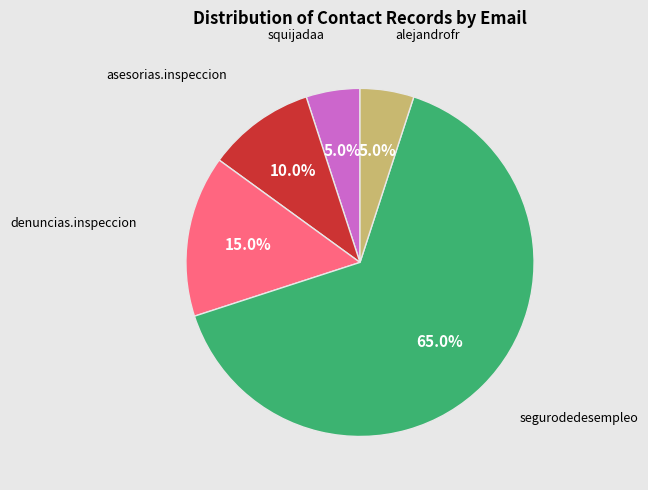

Is there a majority slice in this chart?

Yes